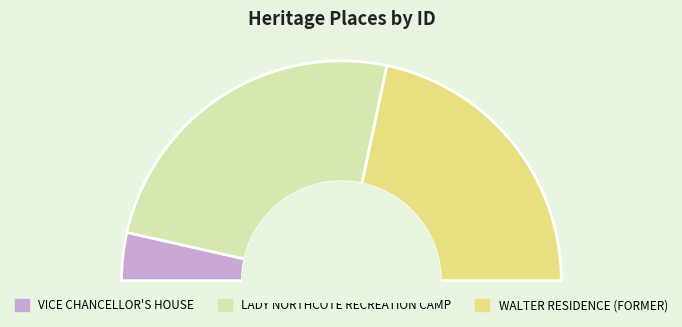

To the nearest percent, what percentage of the pie is WALTER RESIDENCE (FORMER)?

43%